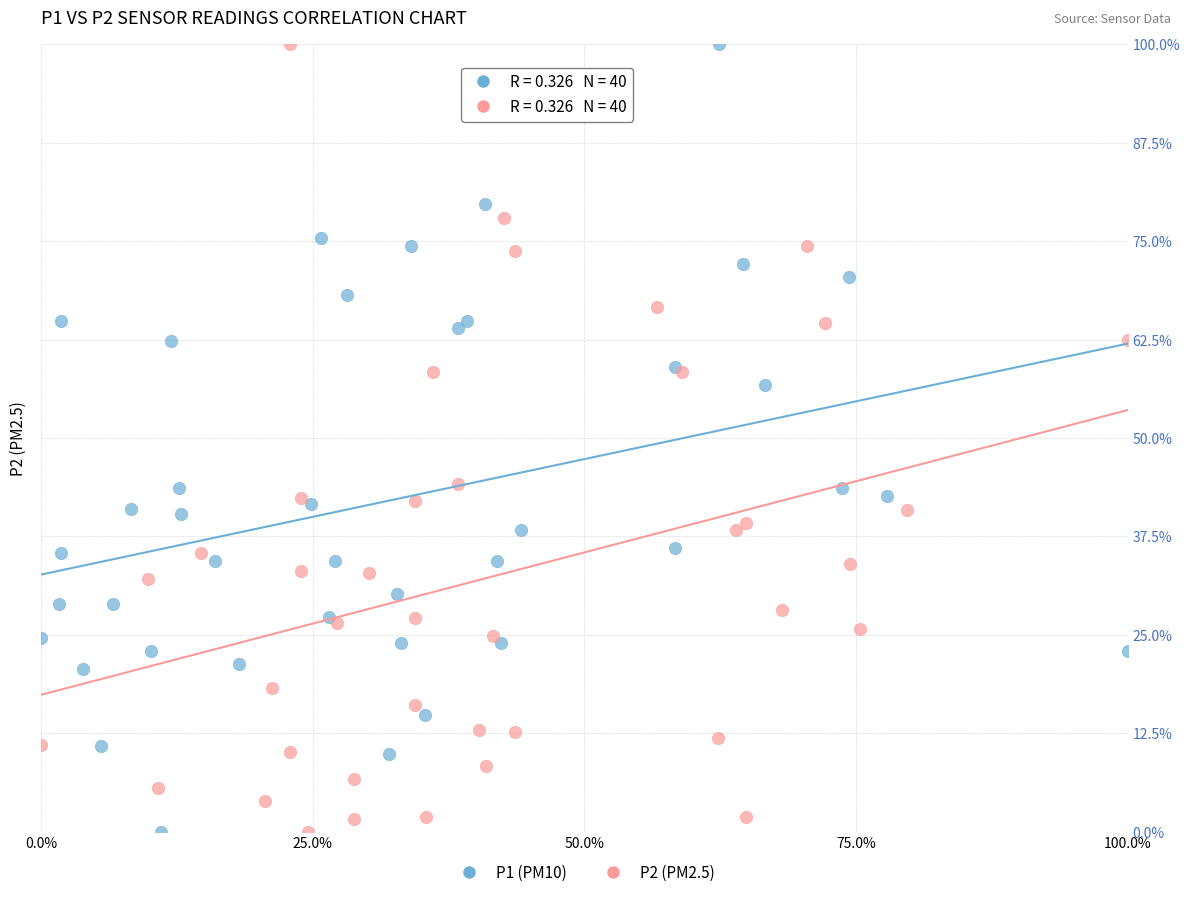

What are all the series names shown in the legend?

P1 (PM10), P2 (PM2.5)